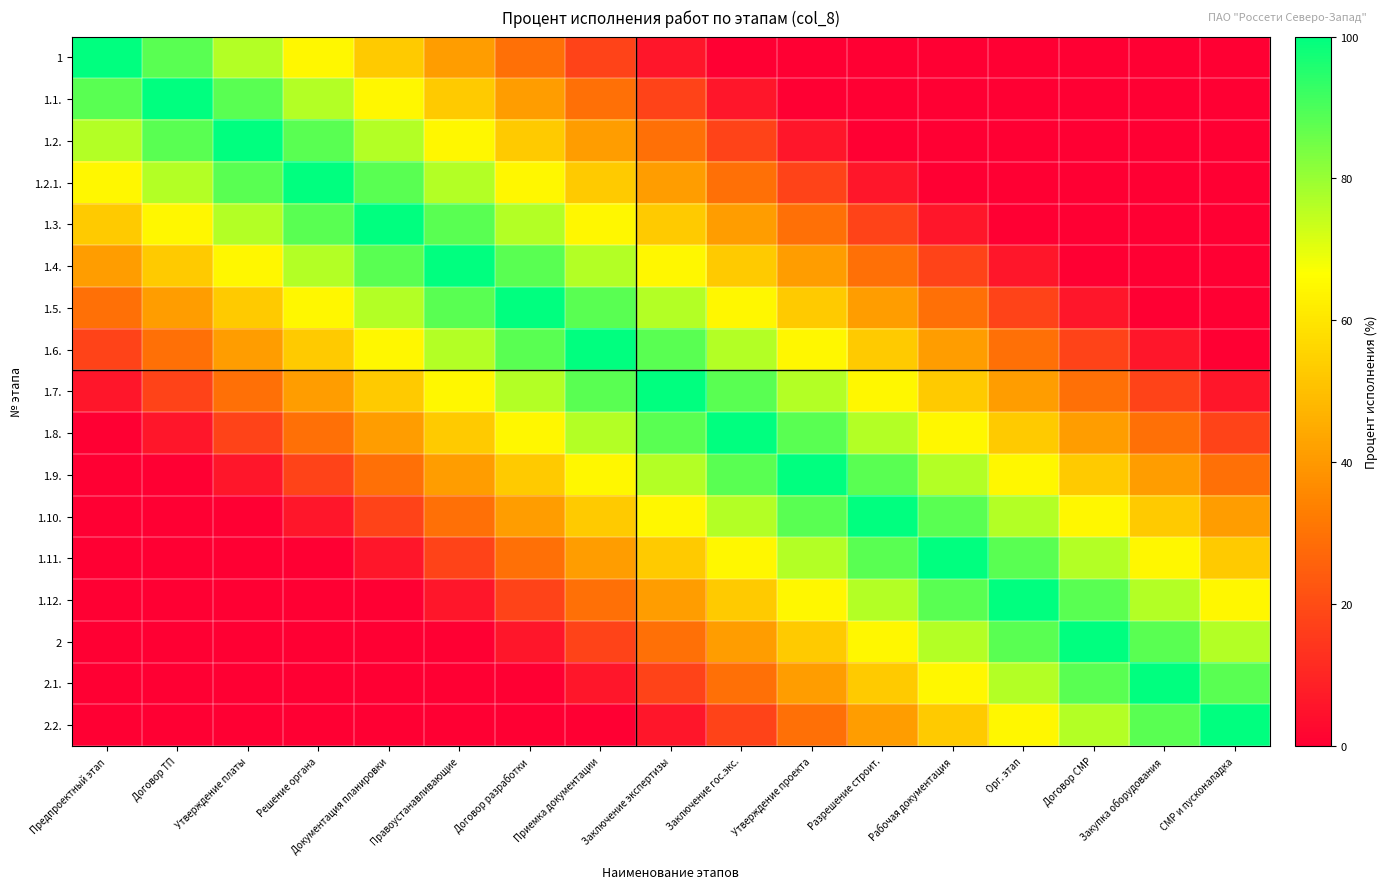

Which series has the largest total across all categories?

1.7.